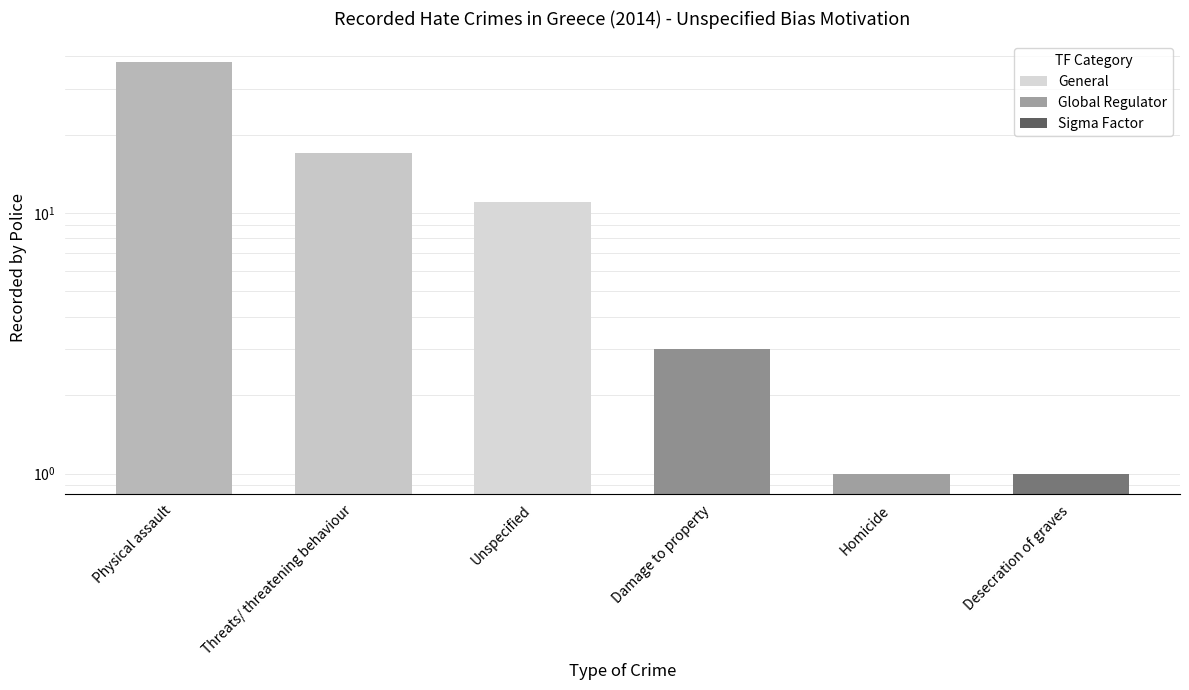

What is the difference between the values at Homicide and Physical assault?

37